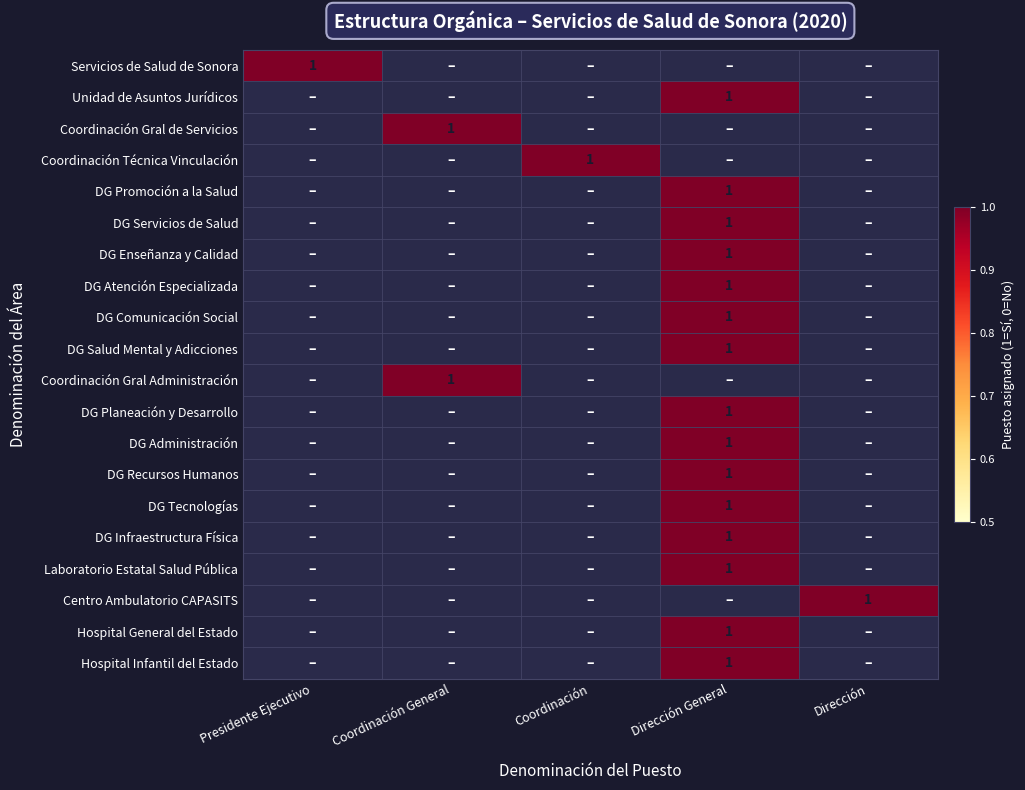

Is it true that DG Atención Especializada equals 1 at Dirección General?

True